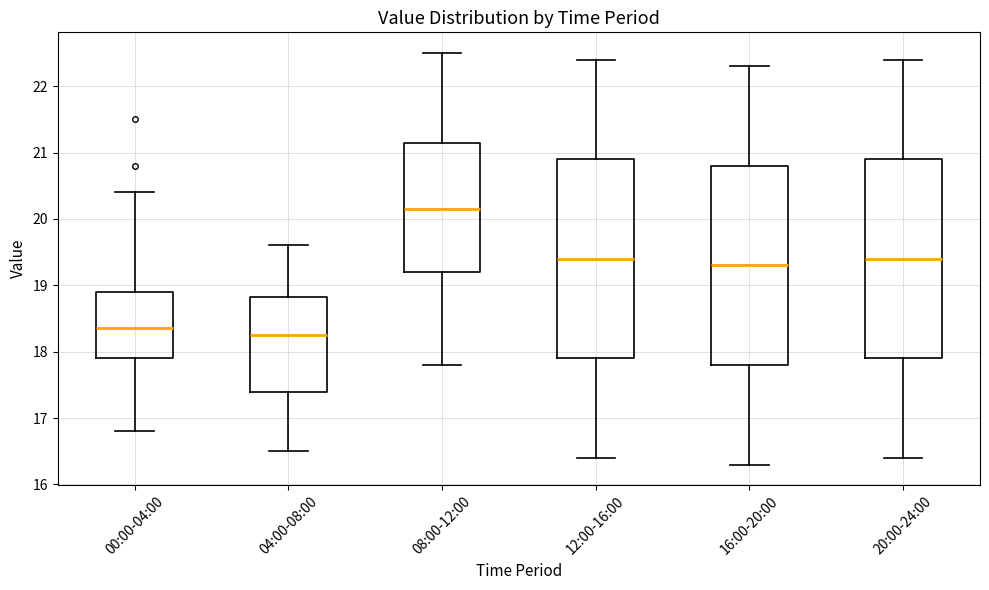

Where does the lower whisker of the box for 04:00-08:00 end on the y-axis? The values are not printed on the chart, so give them approximately, as read against the axis.

16.5